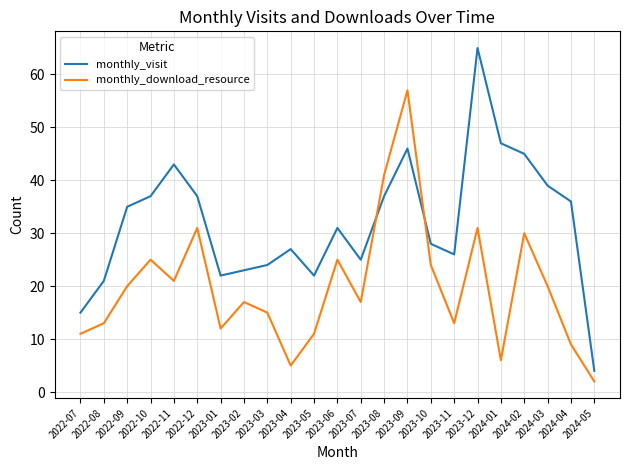

What is the average value of the monthly_visit series?

32